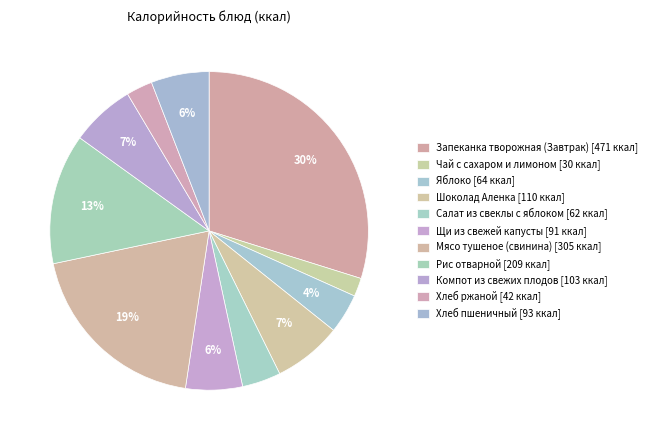

True or false: Щи из свежей капусты accounts for 17% of the total.

False